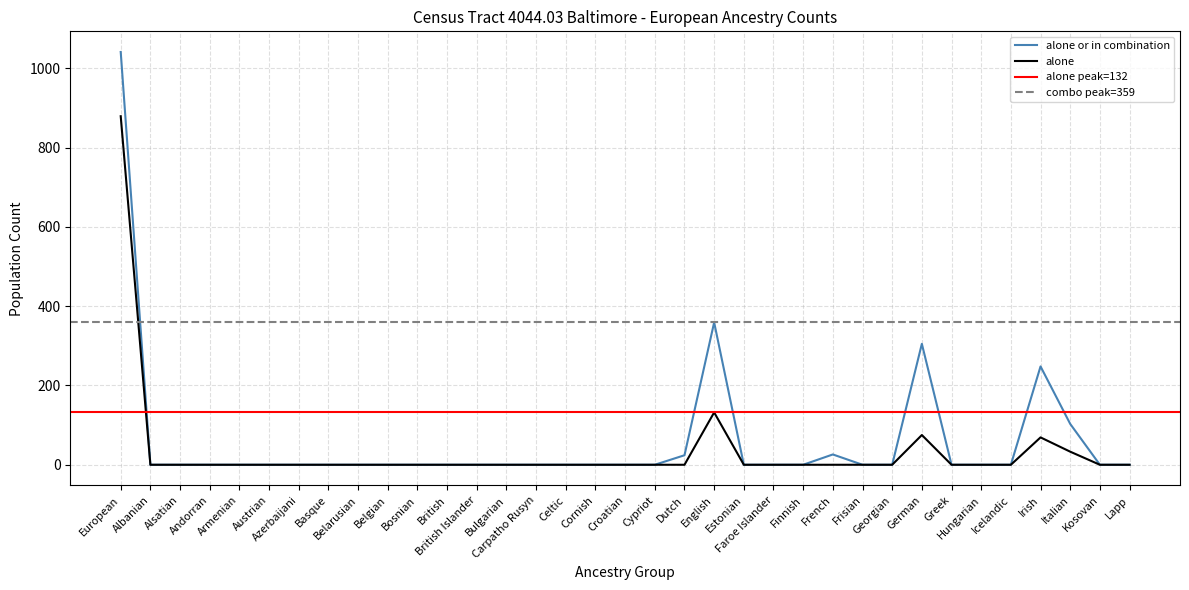

What is the label of the 4th point from the right?

Irish